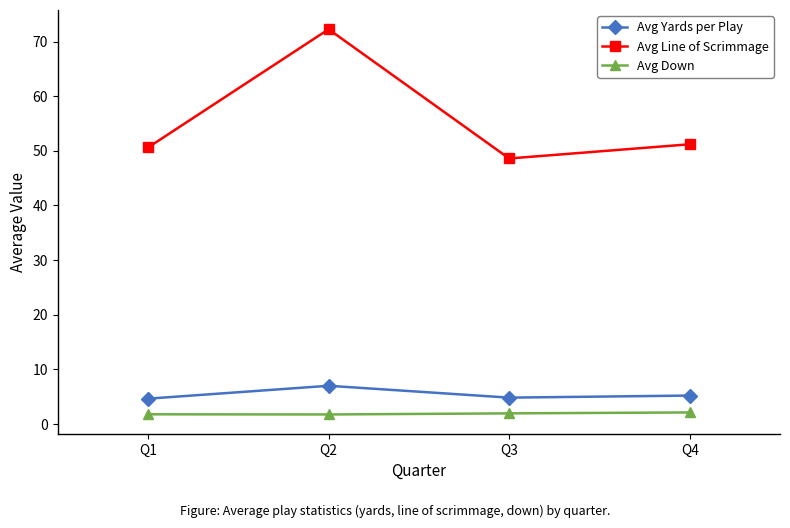

Is this an area chart (filled region under the line)?

No